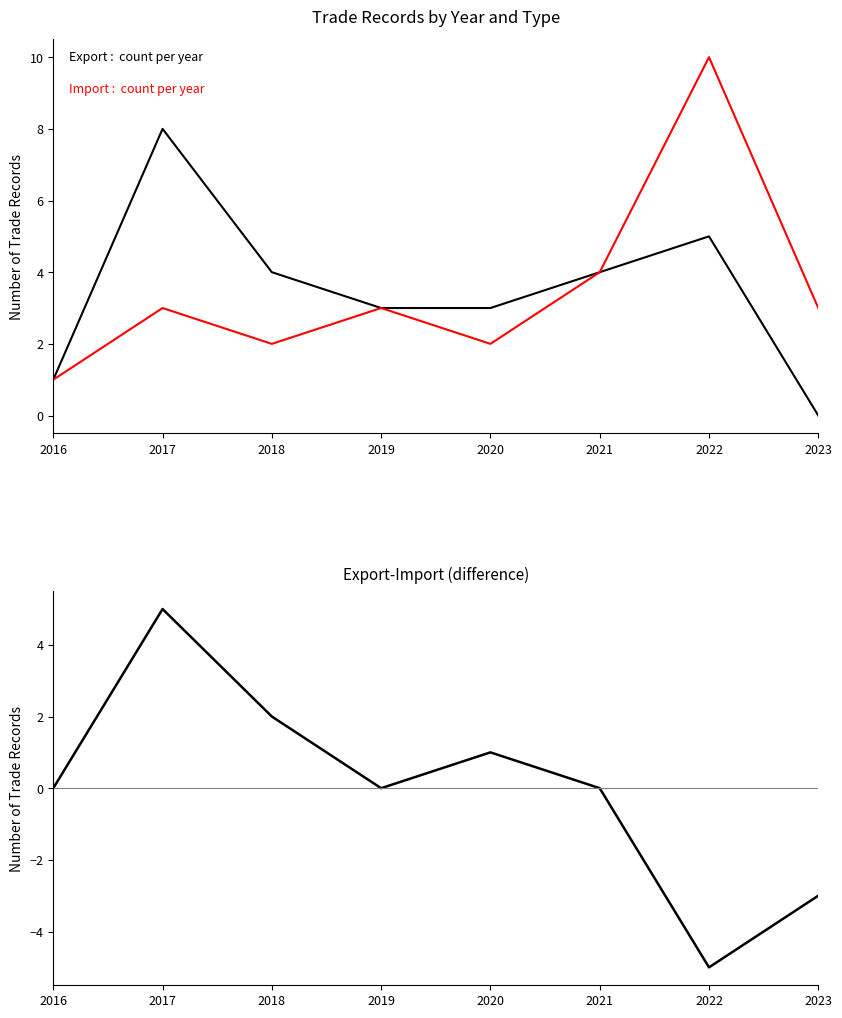

Reading left to right, what are all the values shown in this chart?

Export: 2016=1	2017=8	2018=4	2019=3	2020=3	2021=4	2022=5	2023=0
Import: 2016=1	2017=3	2018=2	2019=3	2020=2	2021=4	2022=10	2023=3
Export-Import: 2016=0	2017=5	2018=2	2019=0	2020=1	2021=0	2022=-5	2023=-3